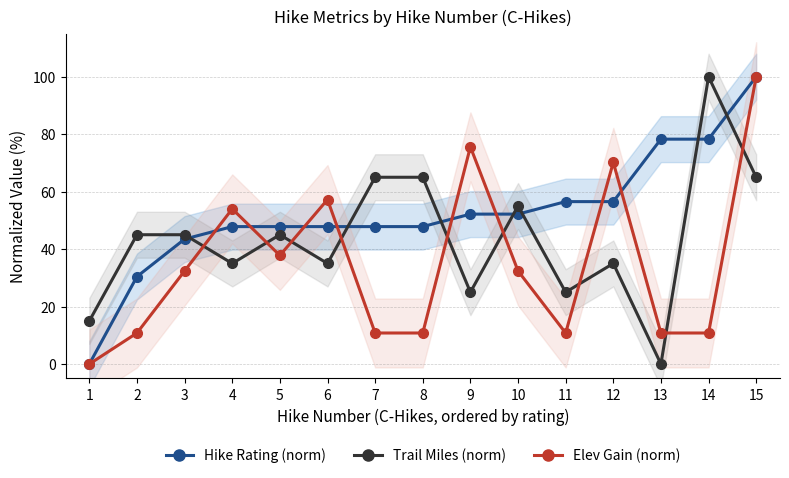

Does the chart have visible grid lines?

Yes